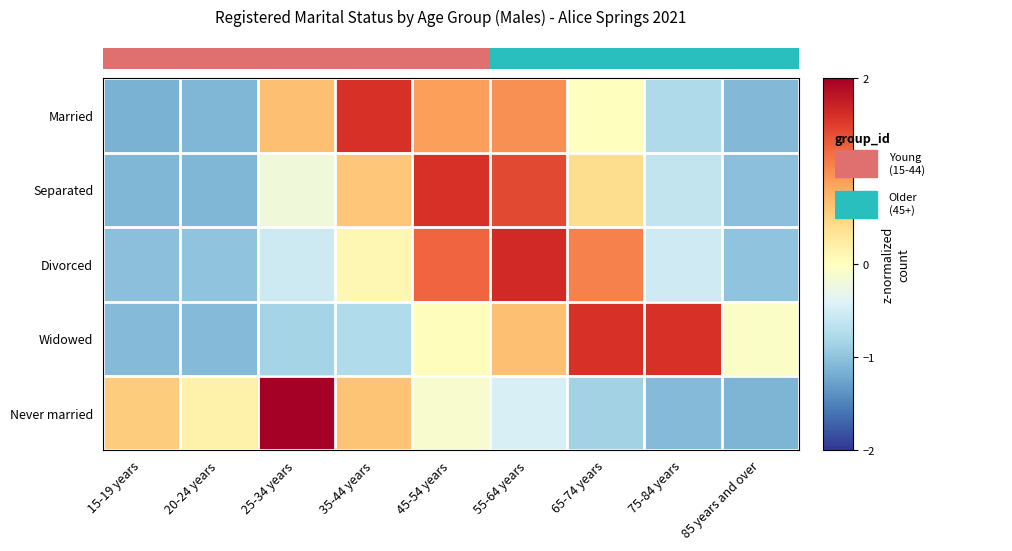

Reading left to right, list all the values displayed in this chart.

Married: 15-19 years=-1.2	20-24 years=-1.1	25-34 years=0.6	35-44 years=1.6	45-54 years=0.9	55-64 years=1.0	65-74 years=0.0	75-84 years=-0.8	85 years and over=-1.1
Separated: 15-19 years=-1.1	20-24 years=-1.1	25-34 years=-0.2	35-44 years=0.6	45-54 years=1.6	55-64 years=1.4	65-74 years=0.4	75-84 years=-0.6	85 years and over=-1.0
Divorced: 15-19 years=-1.0	20-24 years=-1.0	25-34 years=-0.5	35-44 years=0.1	45-54 years=1.2	55-64 years=1.6	65-74 years=1.1	75-84 years=-0.5	85 years and over=-1.0
Widowed: 15-19 years=-1.1	20-24 years=-1.1	25-34 years=-0.8	35-44 years=-0.8	45-54 years=0.0	55-64 years=0.6	65-74 years=1.6	75-84 years=1.6	85 years and over=-0.1
Never married: 15-19 years=0.6	20-24 years=0.2	25-34 years=2.2	35-44 years=0.6	45-54 years=-0.1	55-64 years=-0.4	65-74 years=-0.9	75-84 years=-1.1	85 years and over=-1.1